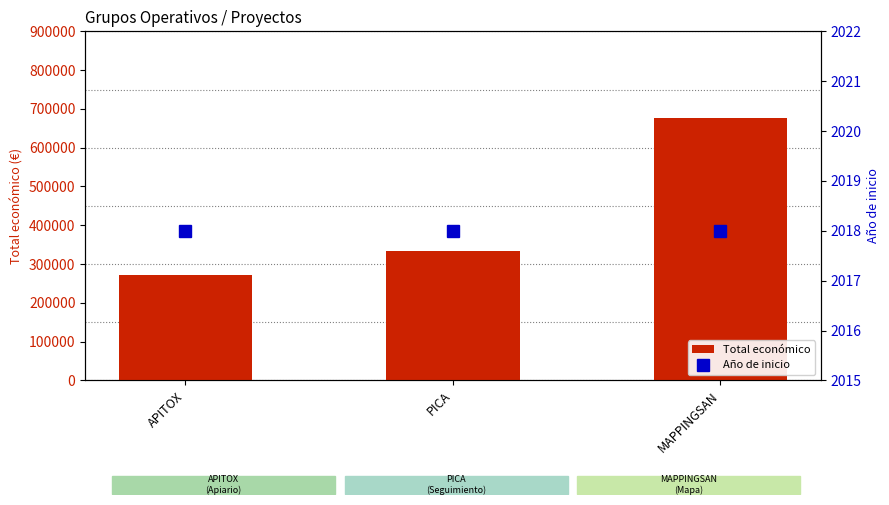

Rank the series by their average value, from lowest to highest.

Año de inicio, Total económico